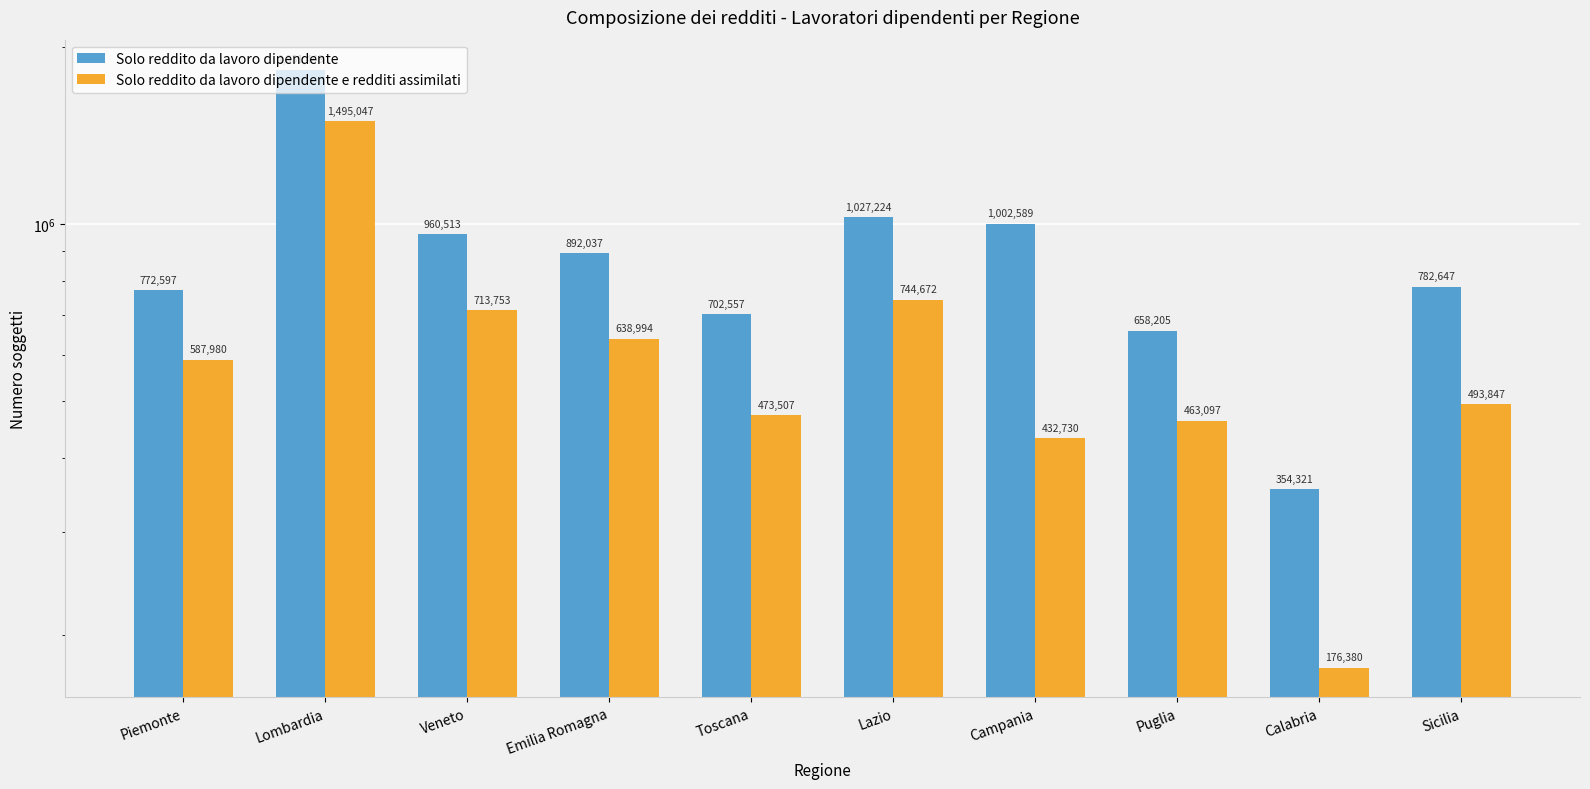

What is the average value of the Solo reddito da lavoro dipendente series?

898414